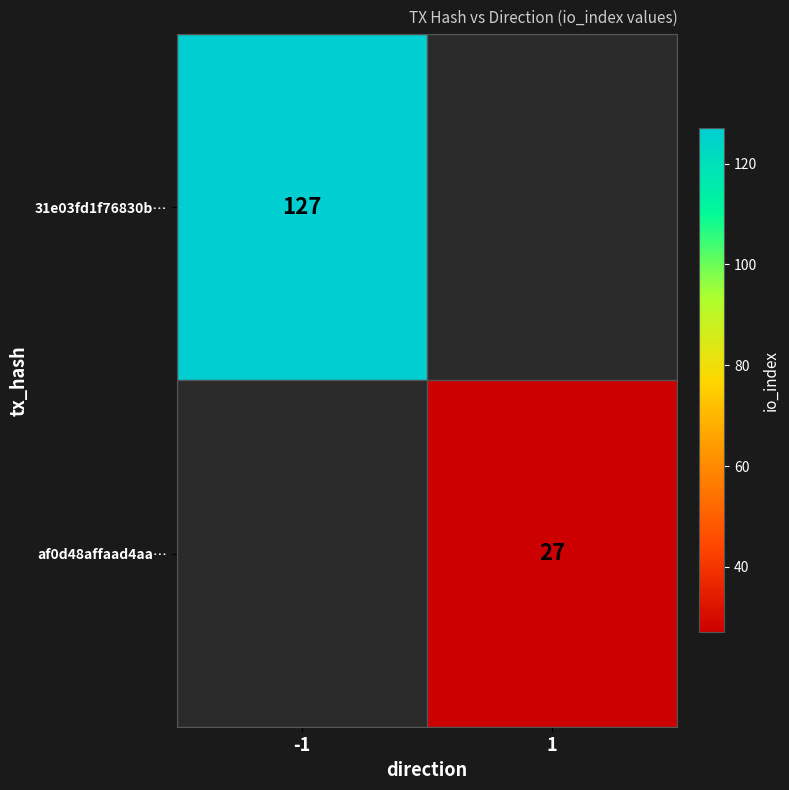

The 31e03fd1f76830b… series shows 189 at -1. True or false?

False